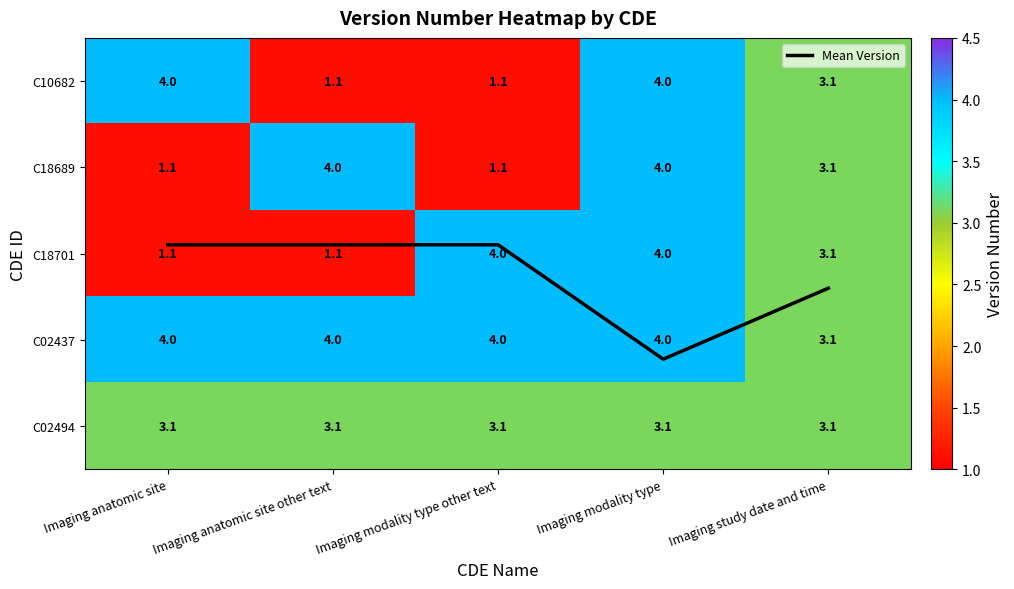

At Imaging modality type other text, list the series in order from largest to smallest.

C18701, C02437, C02494, Mean Version, C10682, C18689